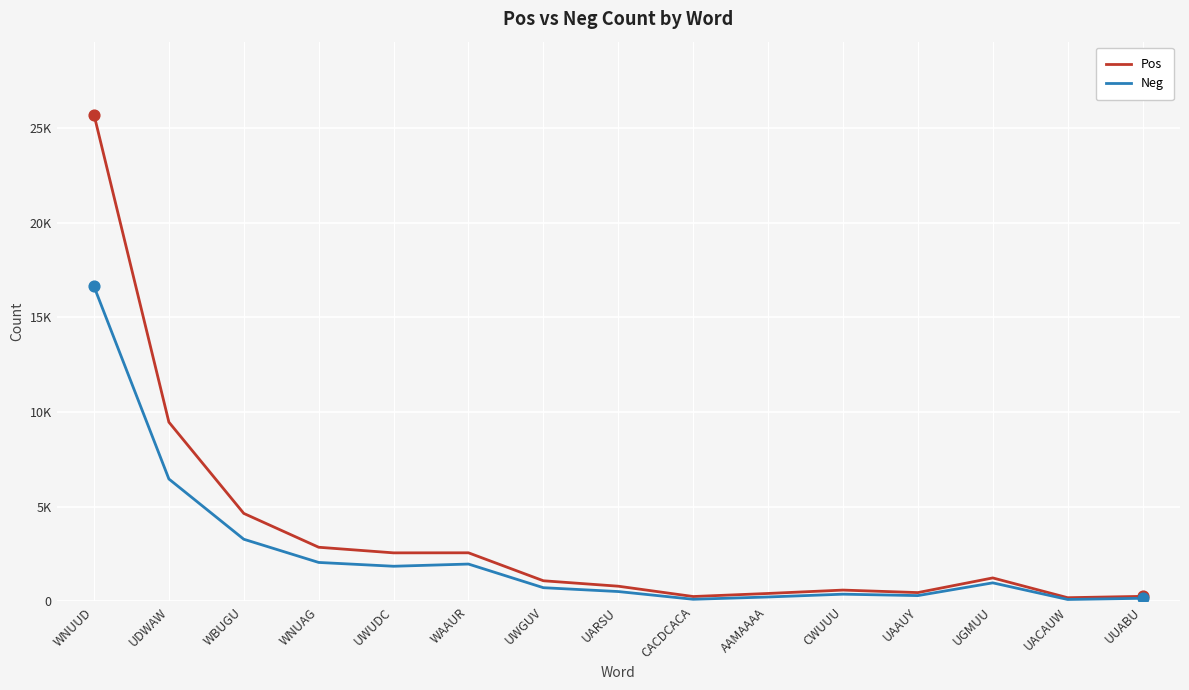

What are all the series names shown in the legend?

Pos, Neg